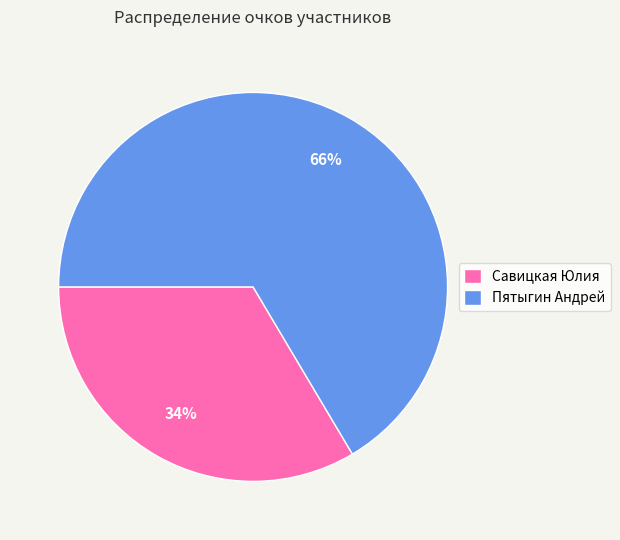

Rank the categories by value from highest to lowest.

Пятыгин Андрей, Савицкая Юлия